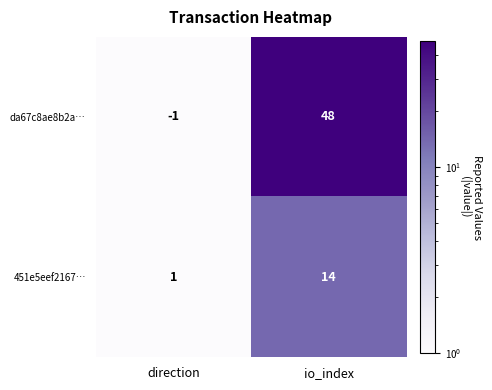

Which label corresponds to the largest value in the chart?

io_index